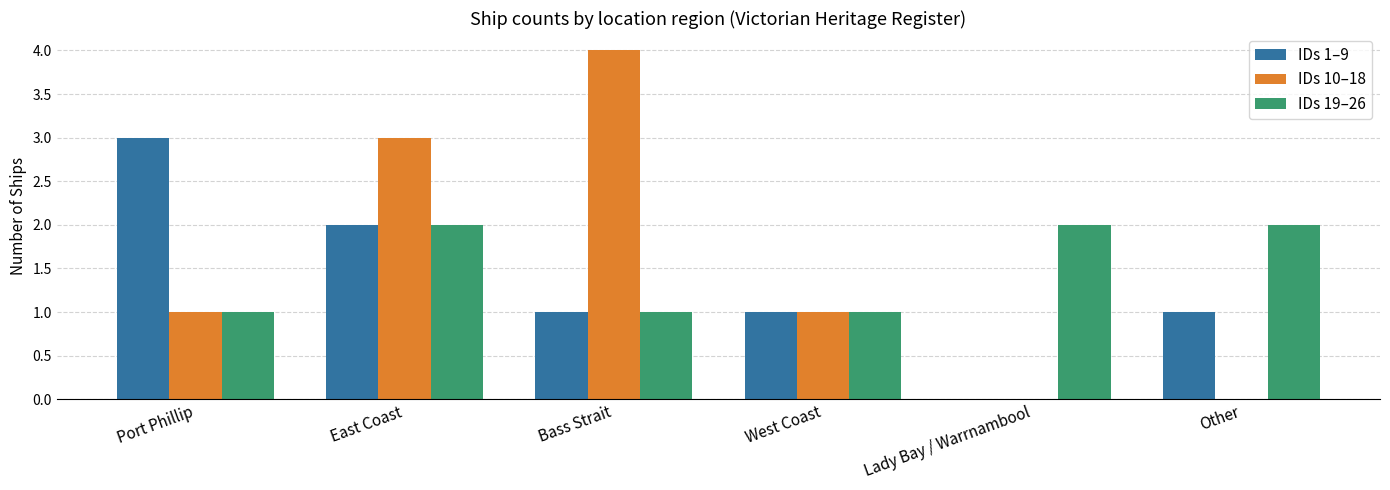

What is the sum of the IDs 10–18 values at Lady Bay / Warrnambool and East Coast?

3